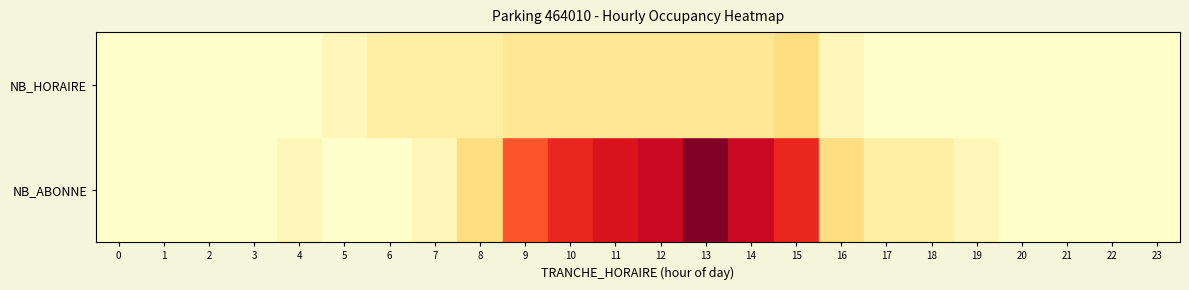

At how many categories does at least one series exceed 6?

7